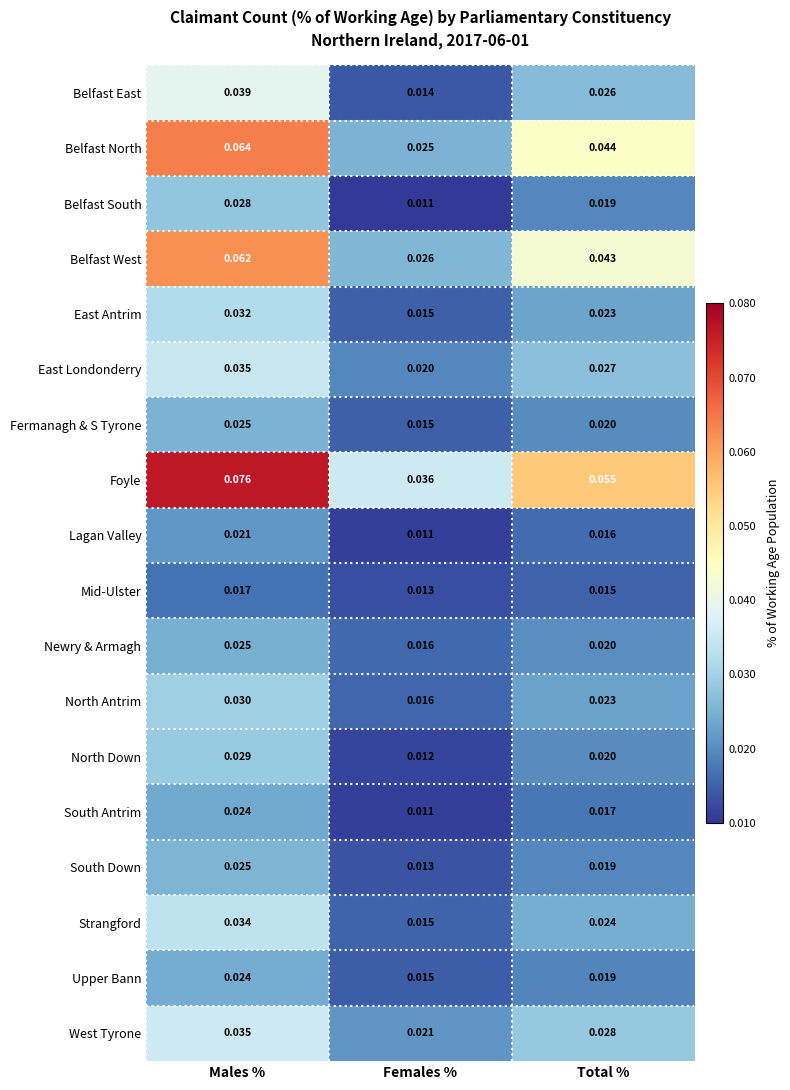

At which label is North Down closest to 0?

Females %